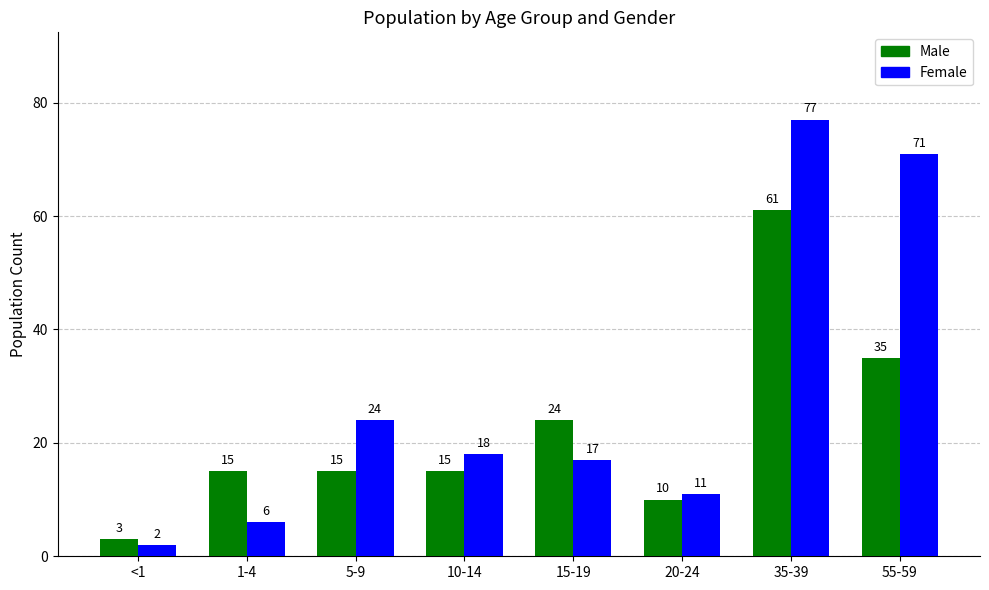

Reading right to left, transcribe all the data shown in this chart.

Male: 35	61	10	24	15	15	15	3
Female: 71	77	11	17	18	24	6	2